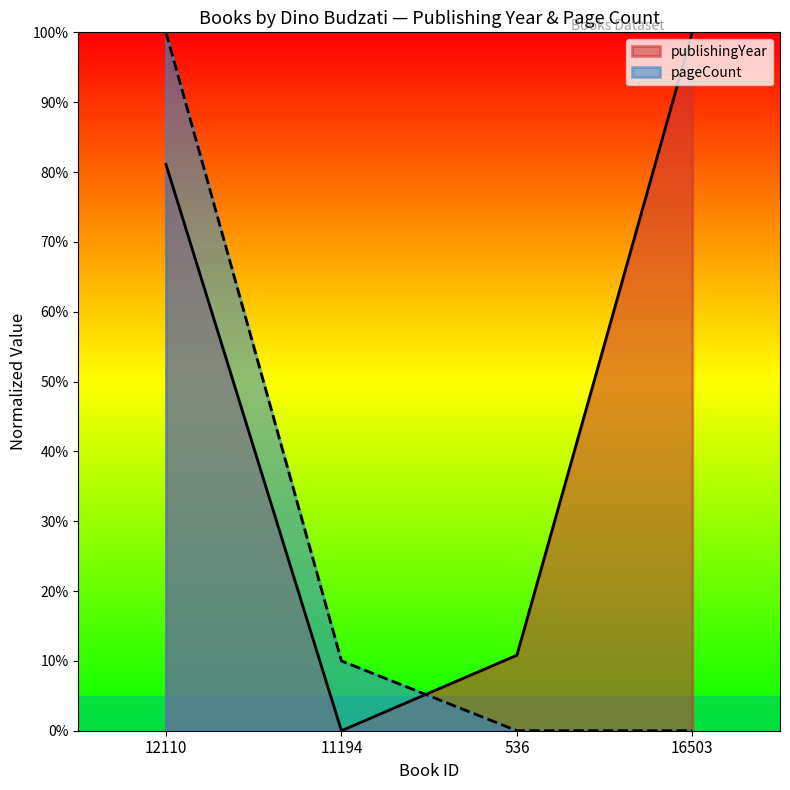

Rank the series by their maximum value, from lowest to highest.

publishingYear, pageCount